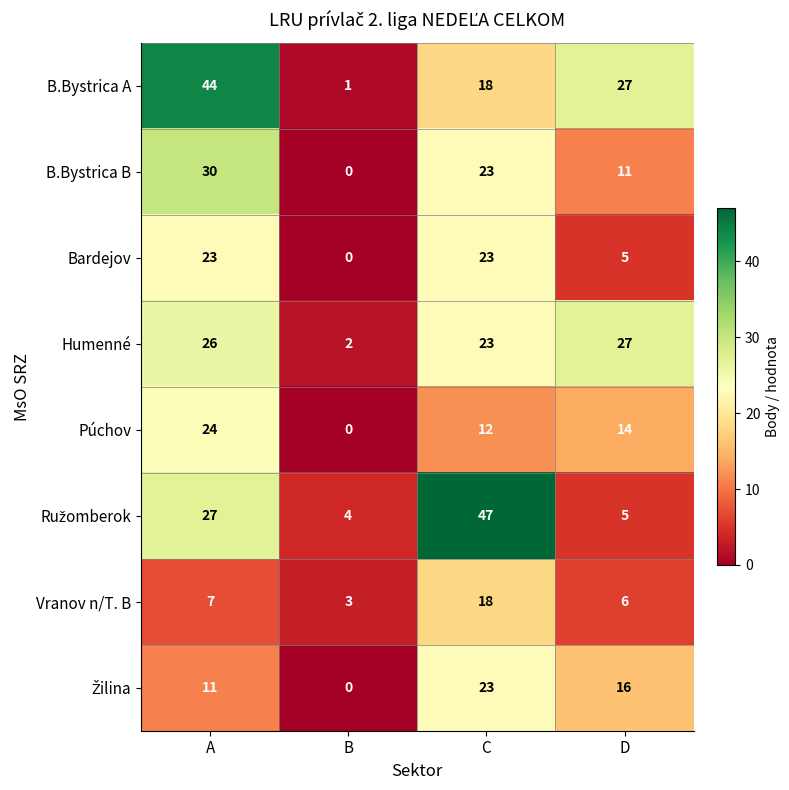

Which category has the highest value across all series?

C